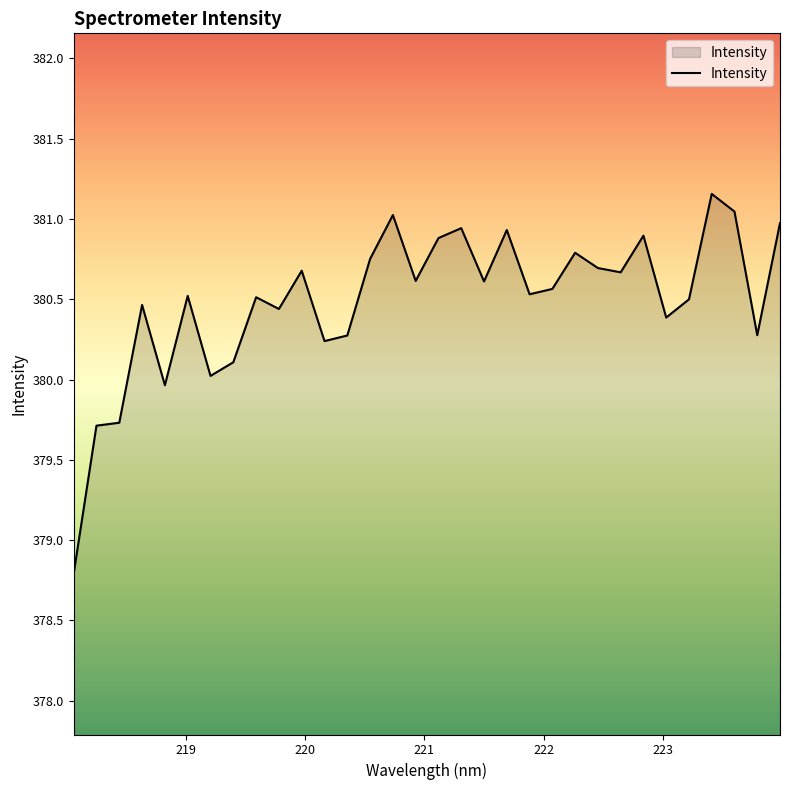

What is the greatest value displayed?

381.2